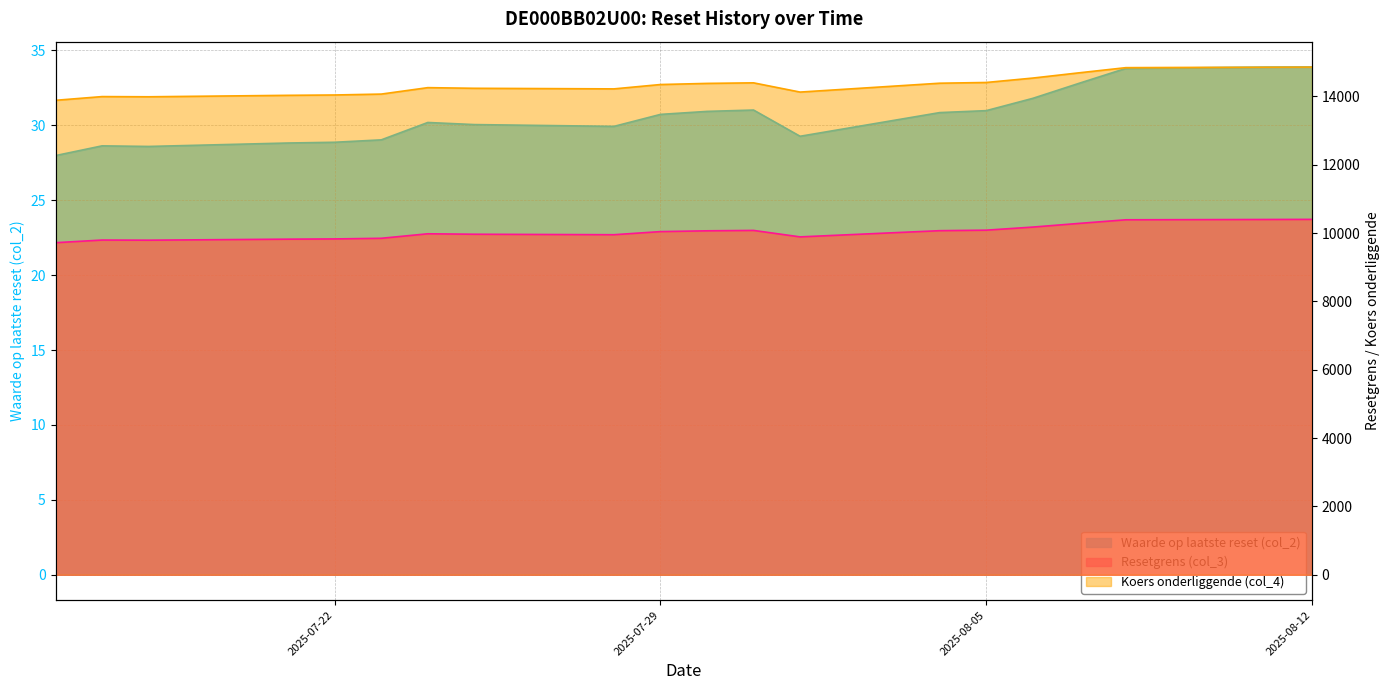

How many data points in Koers onderliggende (col_4) are less than 14347?

10